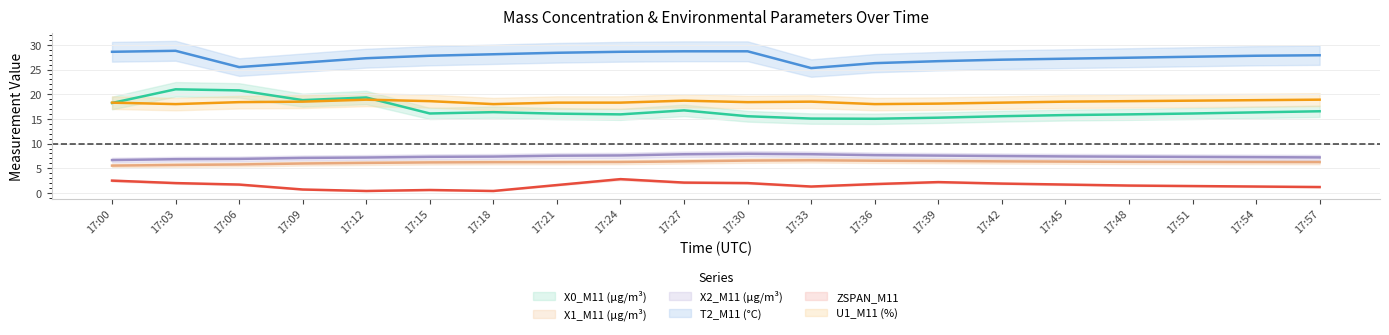

Between 17:15 and 17:45, which is larger?

17:15